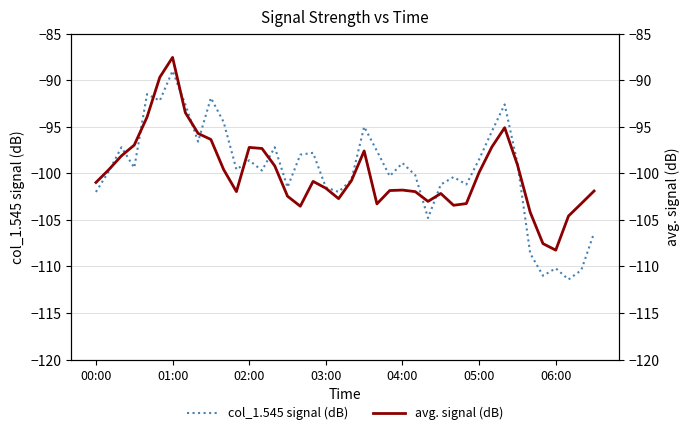

What is the minimum value for col_1.545 signal (dB)?

-111.4